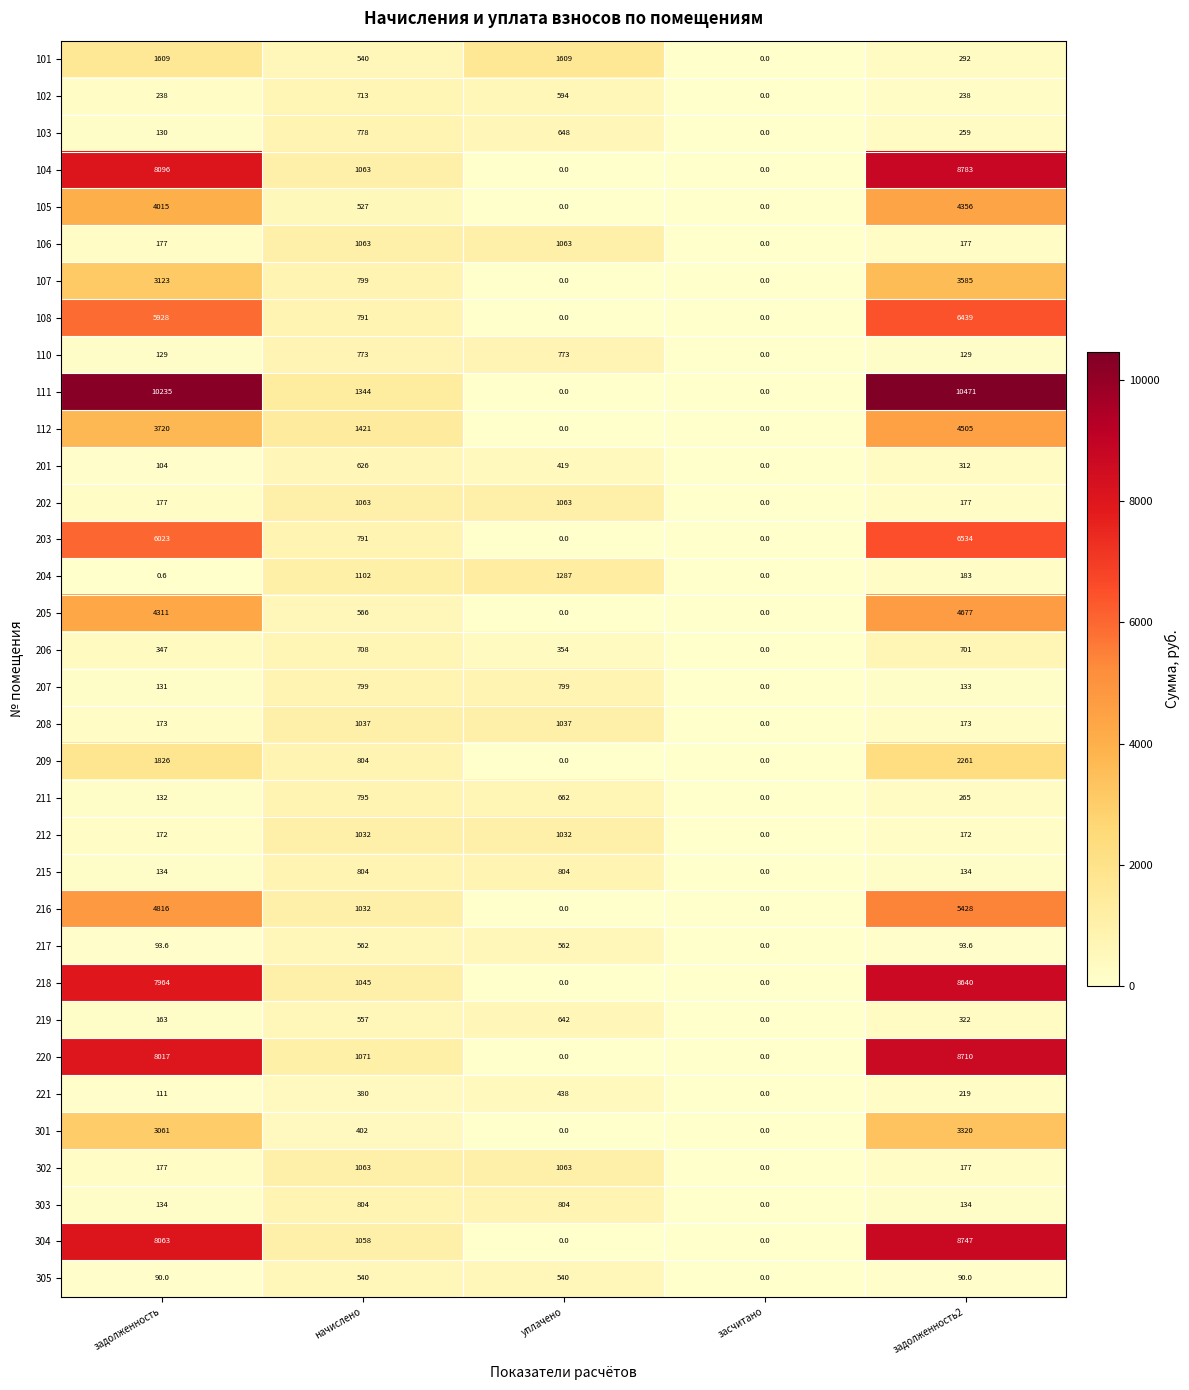

What is the difference between the maximum and second lowest values in the 202 series?

886.0